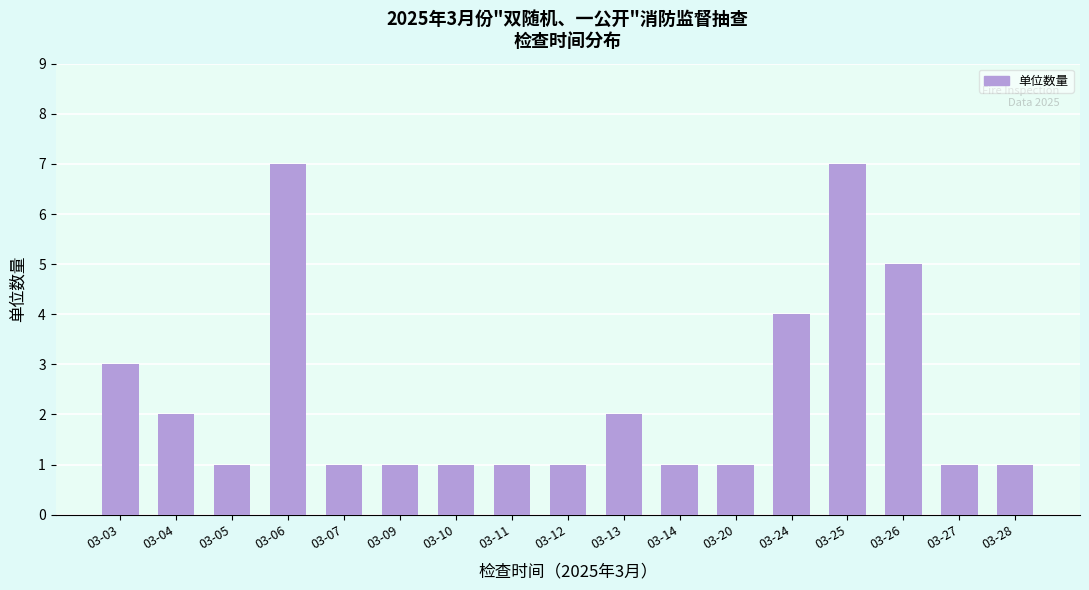

Reading left to right, list all the values displayed in this chart.

3	2	1	7	1	1	1	1	1	2	1	1	4	7	5	1	1